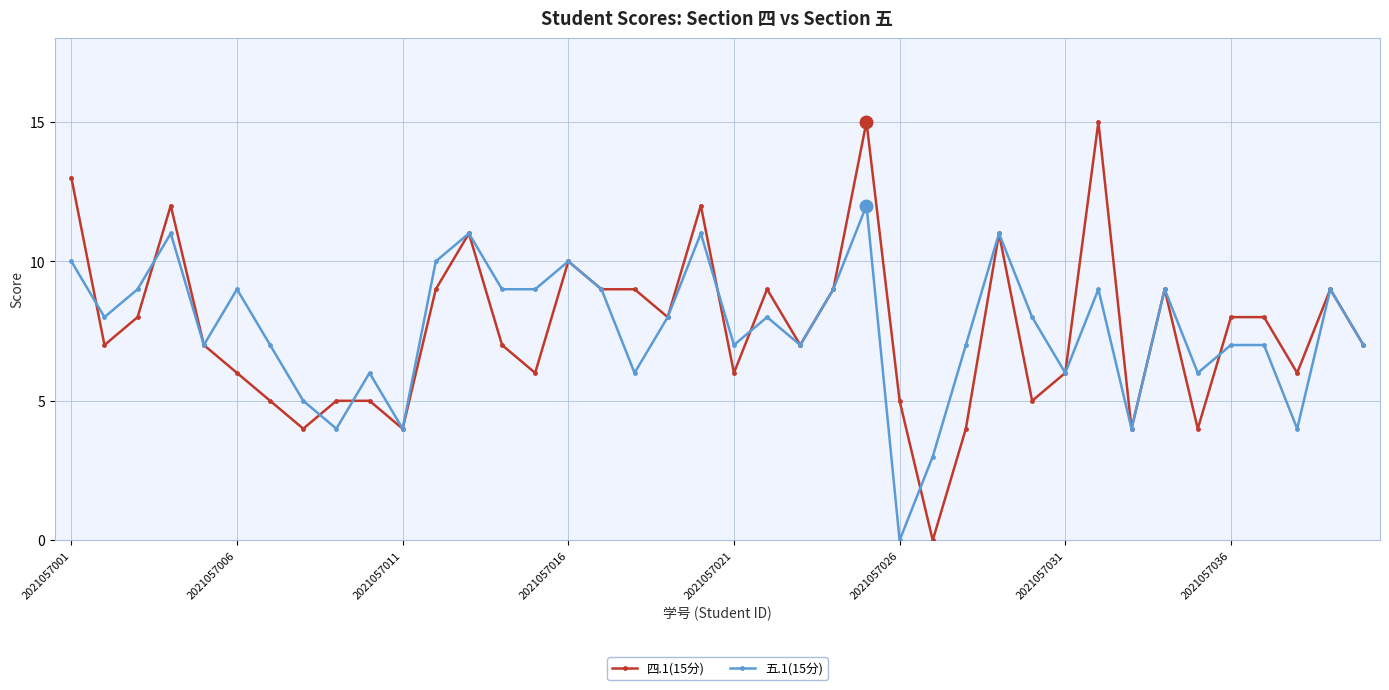

Is this an area chart (filled region under the line)?

No